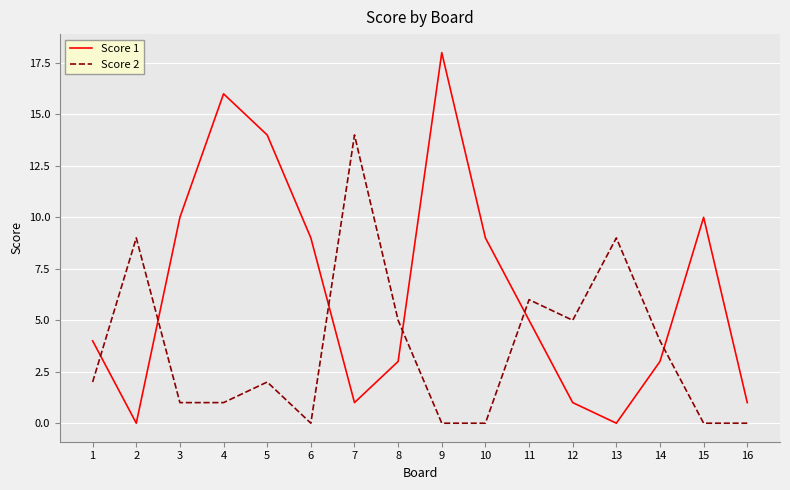

Between which two adjacent categories do Score 1 and Score 2 first intersect?

1 and 2